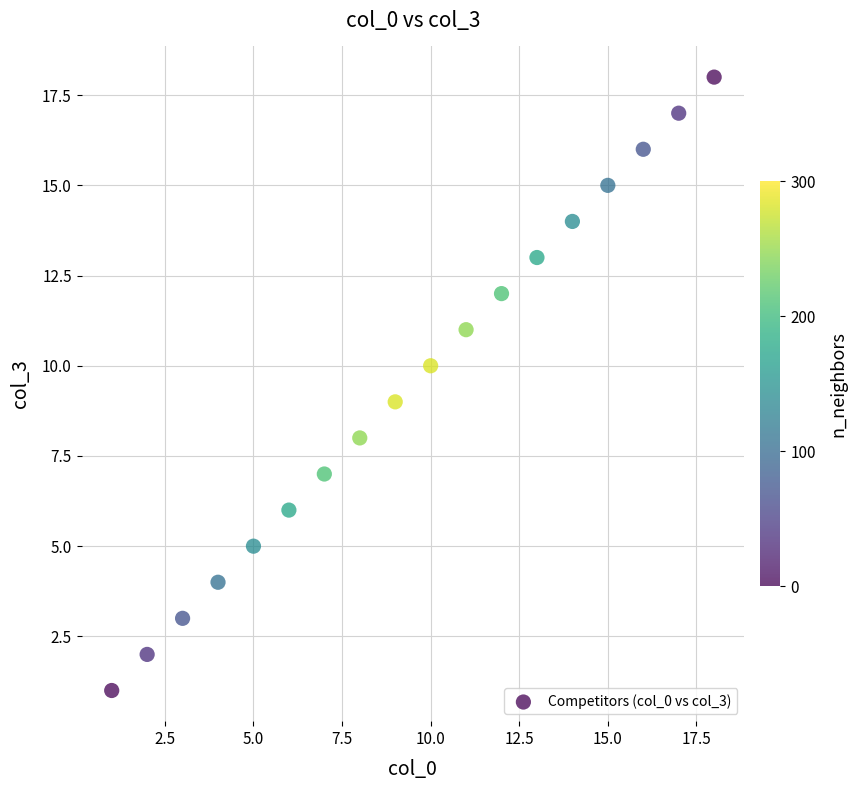

What is the range of Y values (max minus min)?

17